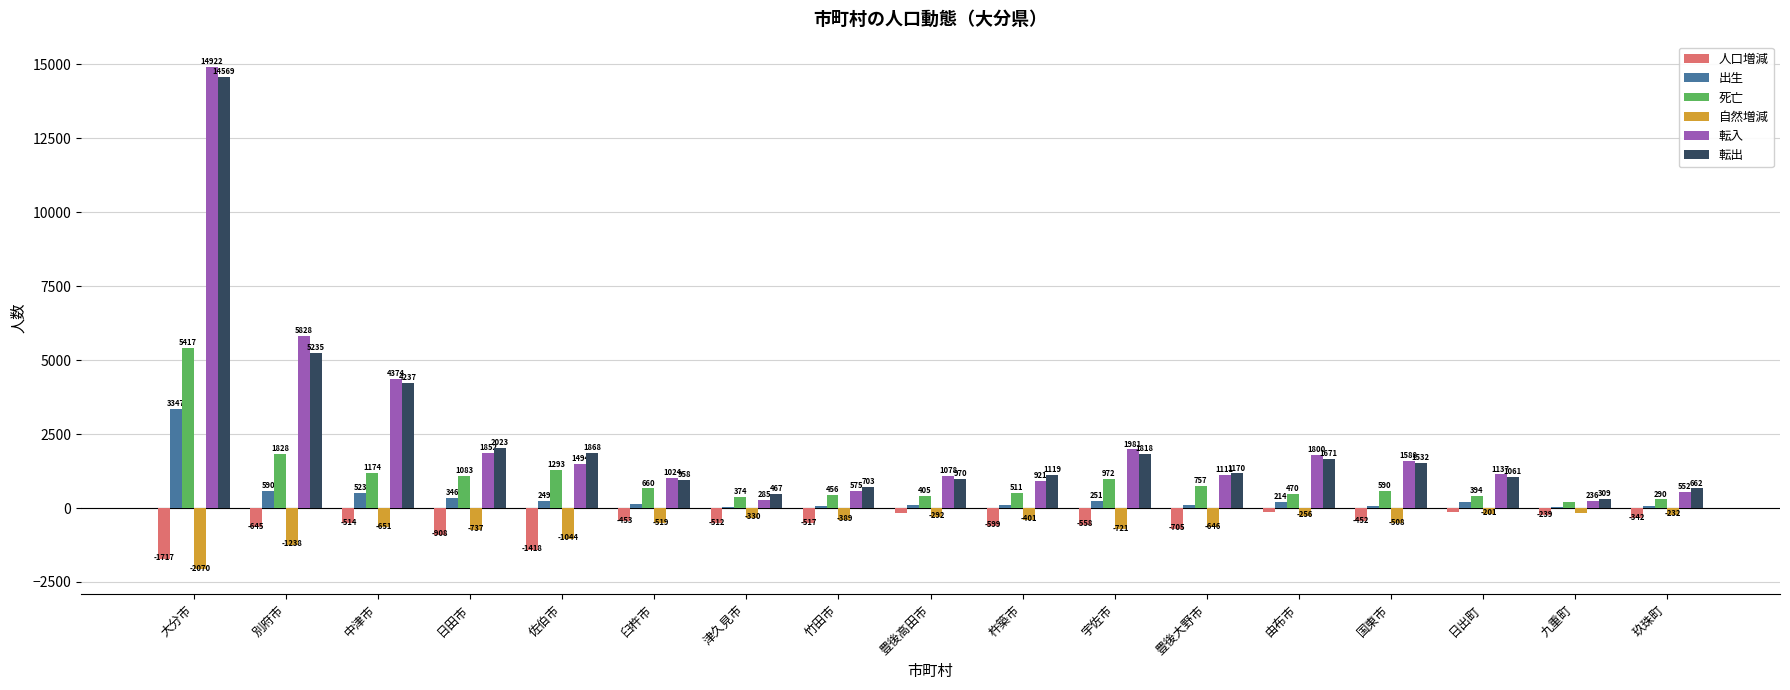

Read the 人口増減 value at 佐伯市, to the nearest 10.

-1420